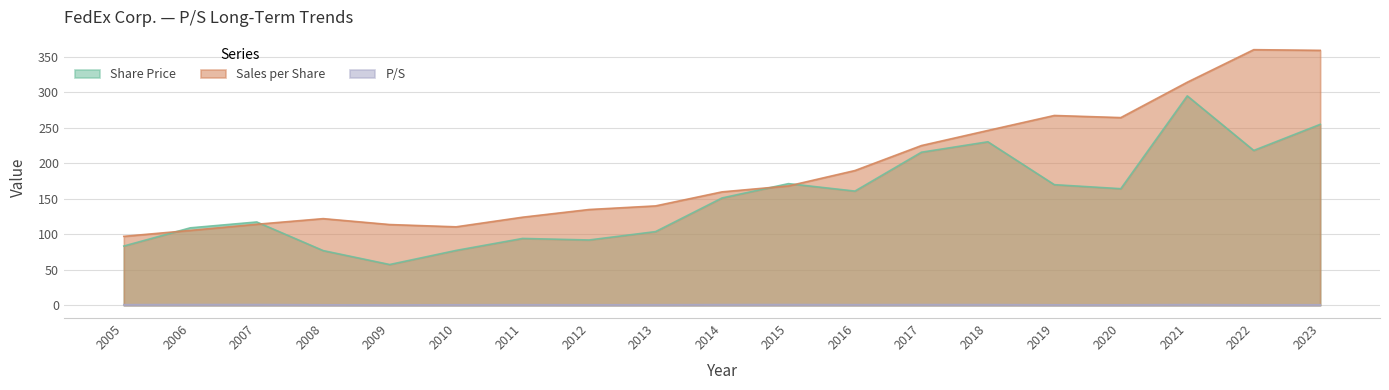

Which series changed the most between 2011 and 2015?

Share Price